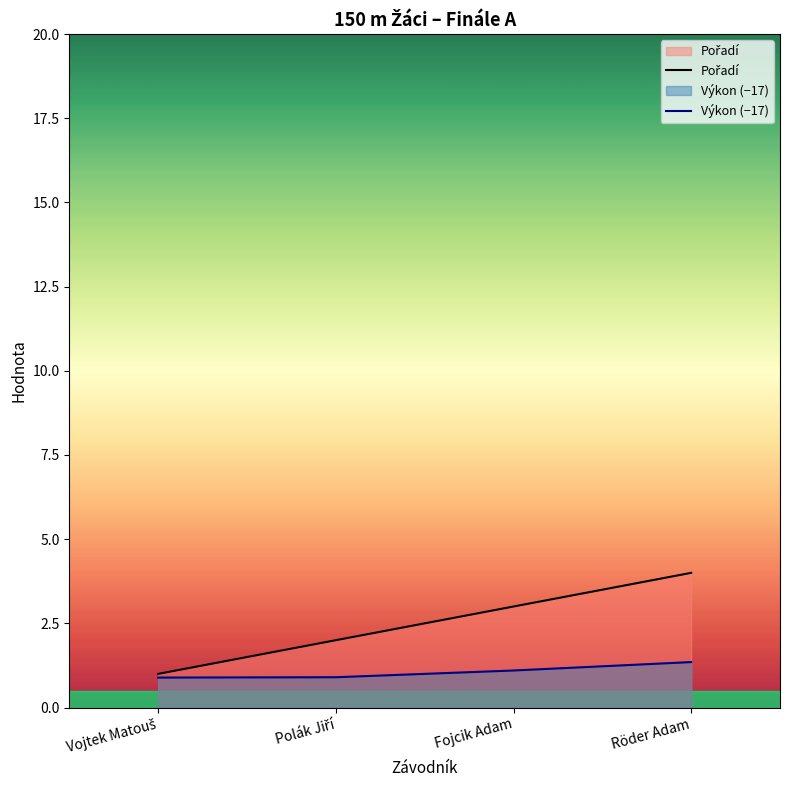

Which series has the widest spread of values?

Pořadí